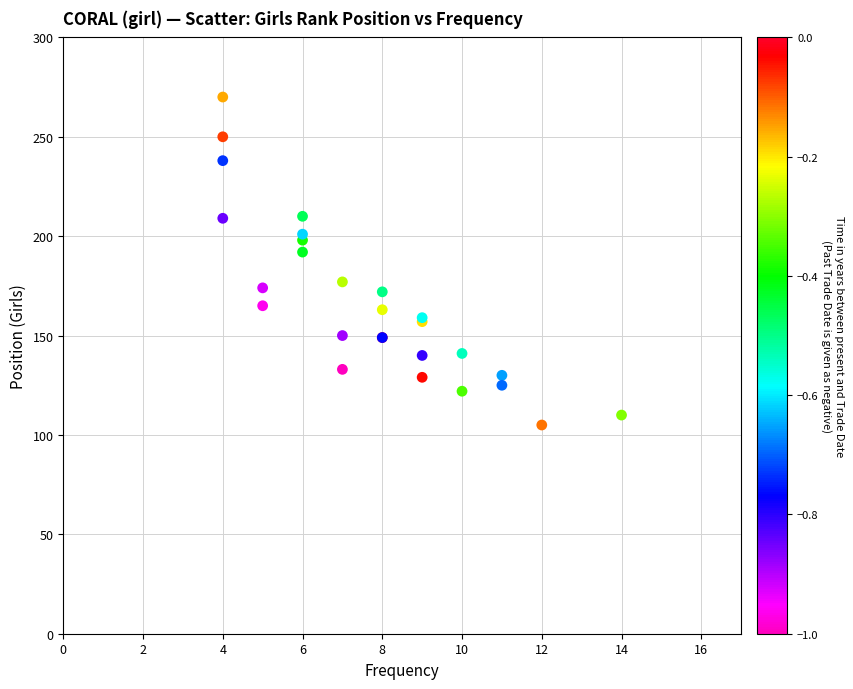

What Y value in the scatter plot is closest to 187?

192